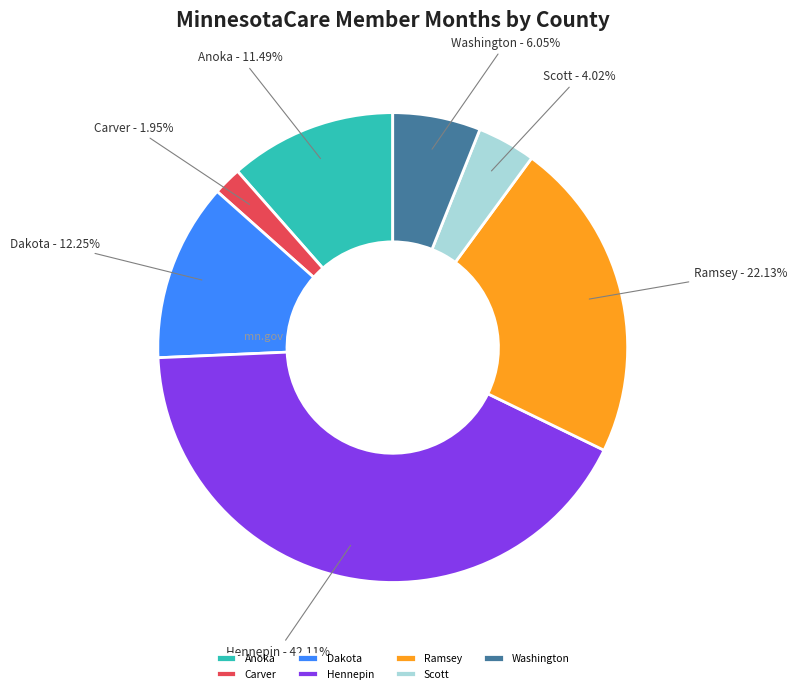

Does any single category account for the majority?

No